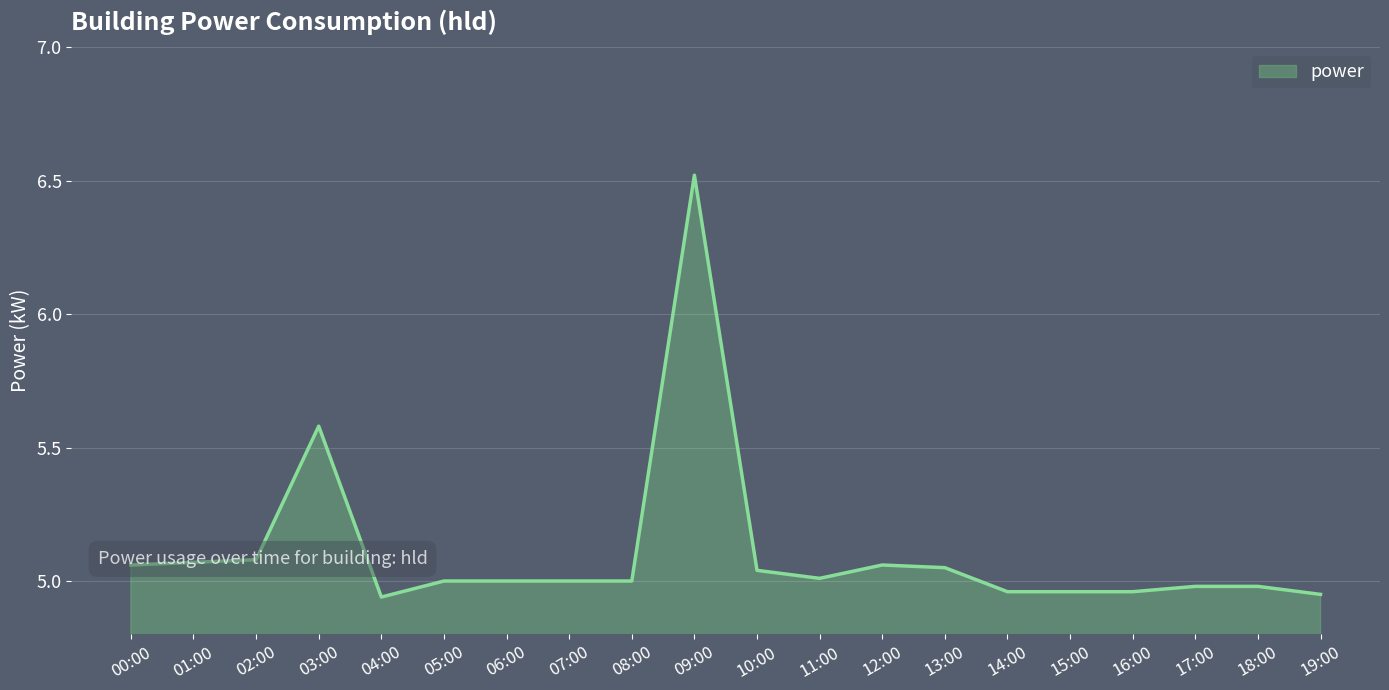

The value at 13:00 is 5.0. True or false?

True